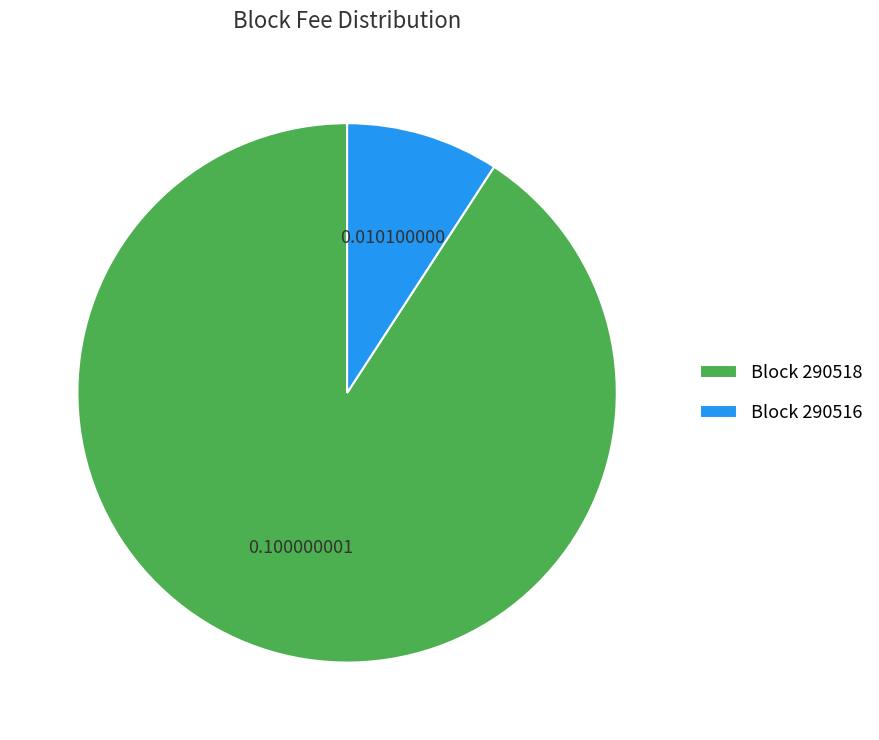

Which has a higher value, Block 290516 or Block 290518?

Block 290518